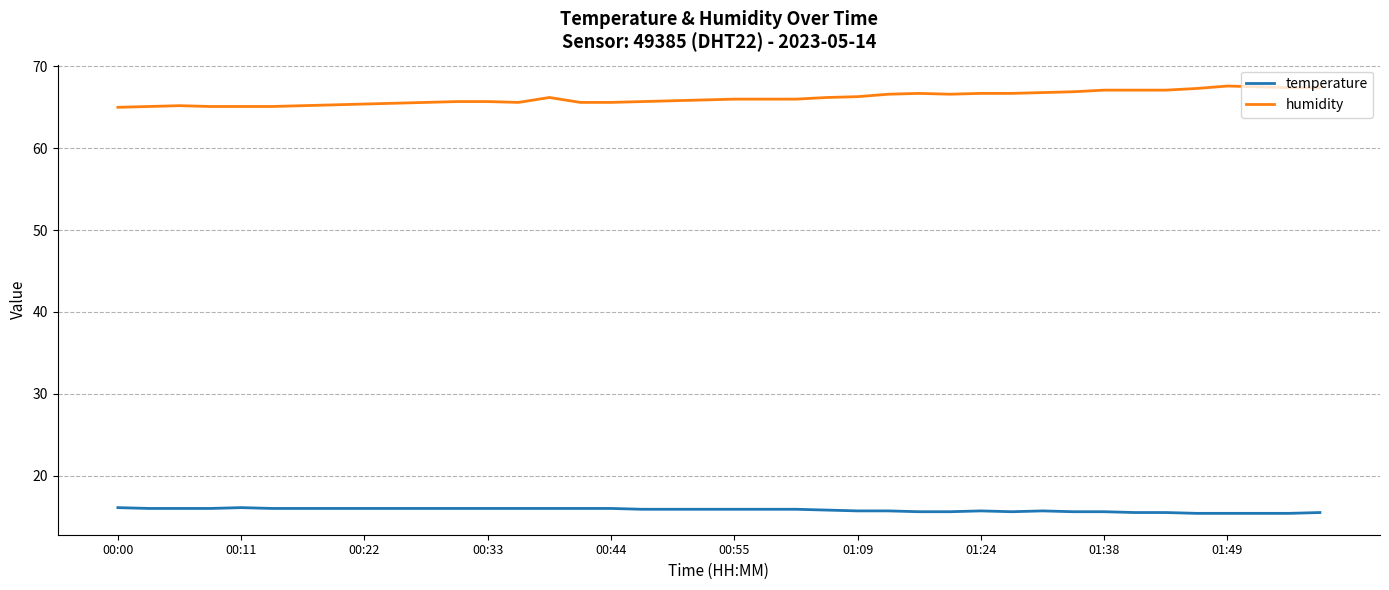

Which series has the largest total across all categories?

humidity